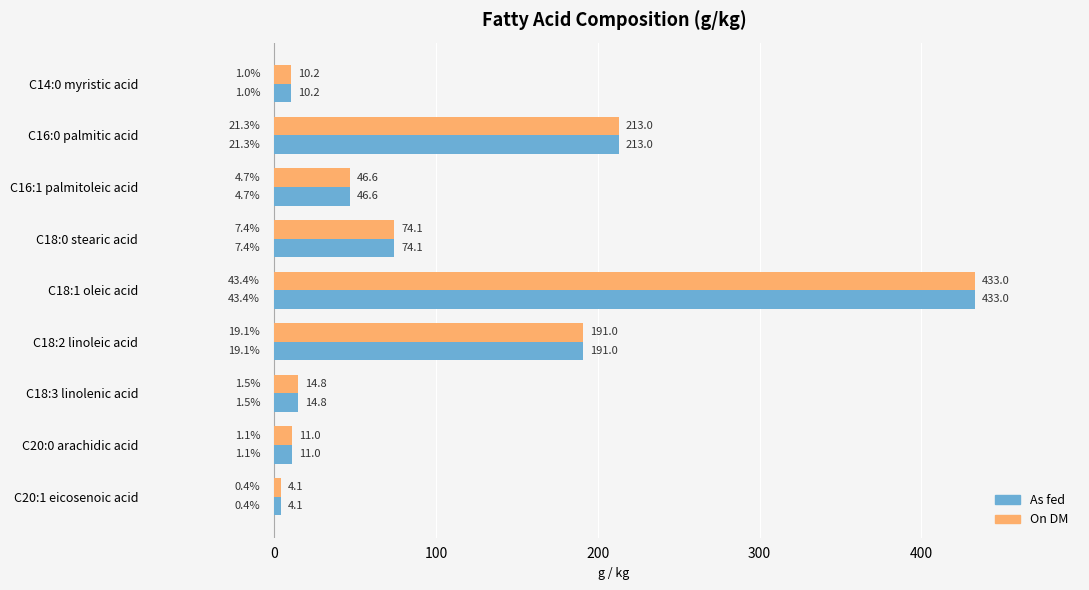

Rank the categories by On DM value from lowest to highest.

C20:1 eicosenoic acid, C14:0 myristic acid, C20:0 arachidic acid, C18:3 linolenic acid, C16:1 palmitoleic acid, C18:0 stearic acid, C18:2 linoleic acid, C16:0 palmitic acid, C18:1 oleic acid